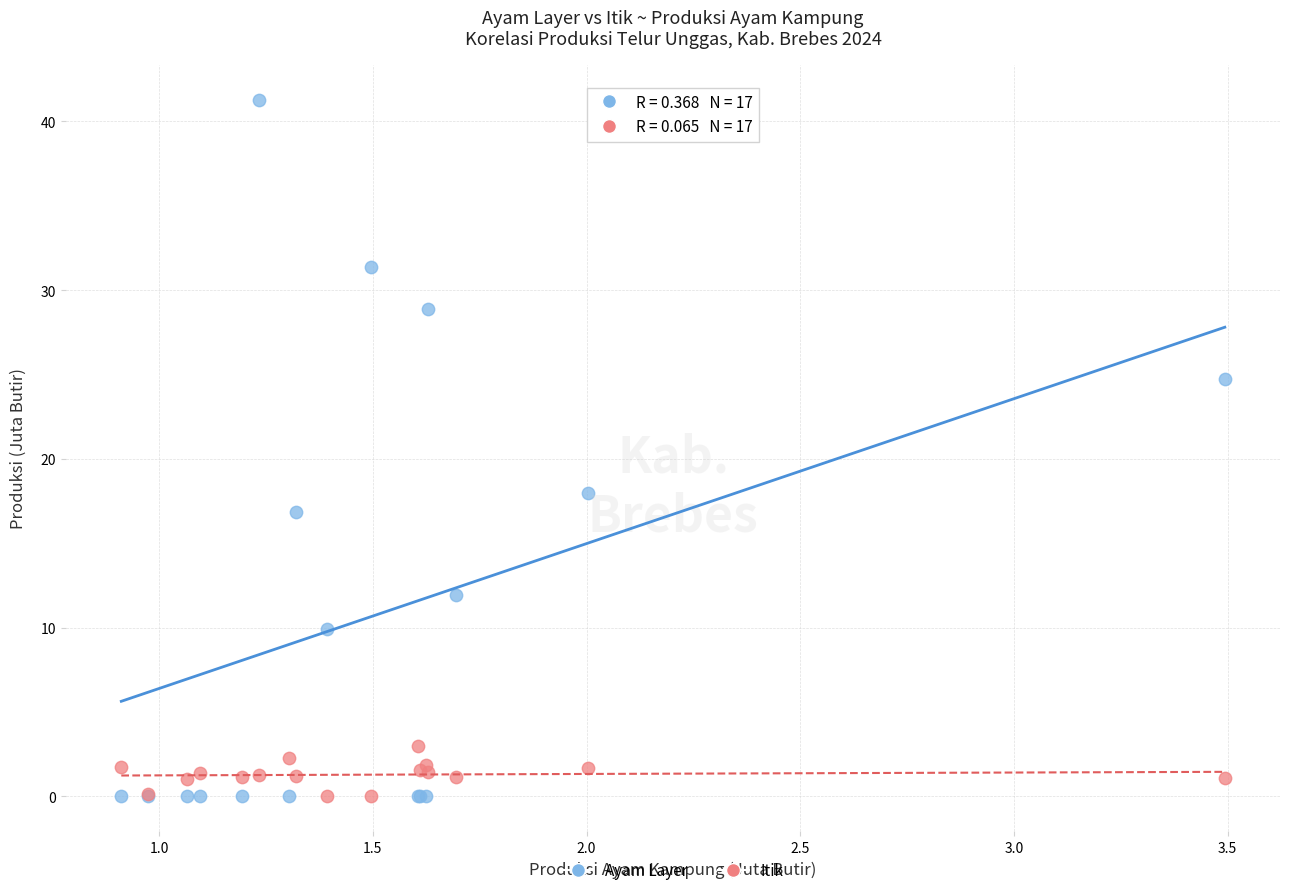

Across all series, what Y value is closest to 20?

18.0